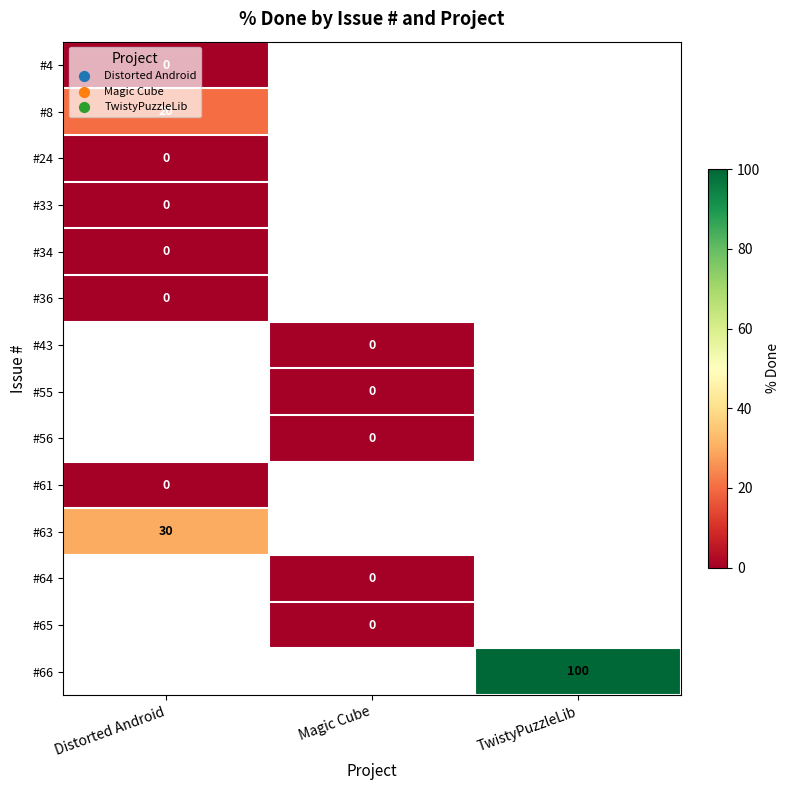

How many data points does each series have?

3